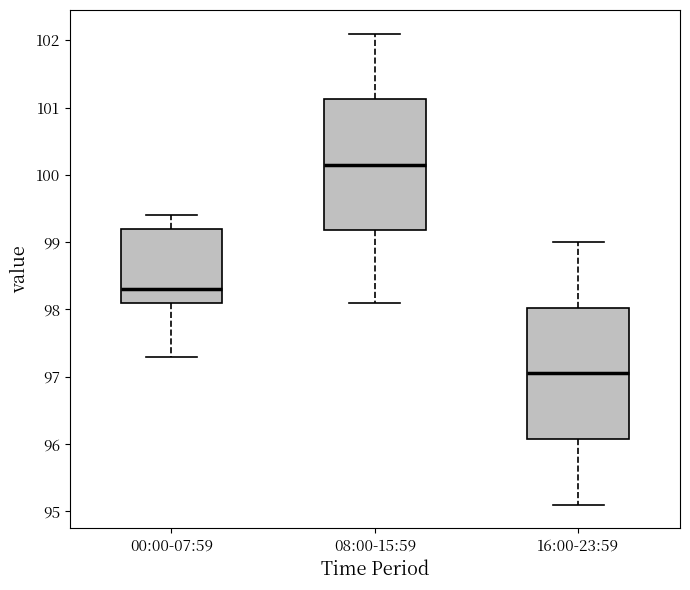

Where is the upper edge of the box for 00:00-07:59 on the y-axis? The values are not printed on the chart, so give them approximately, as read against the axis.

99.2